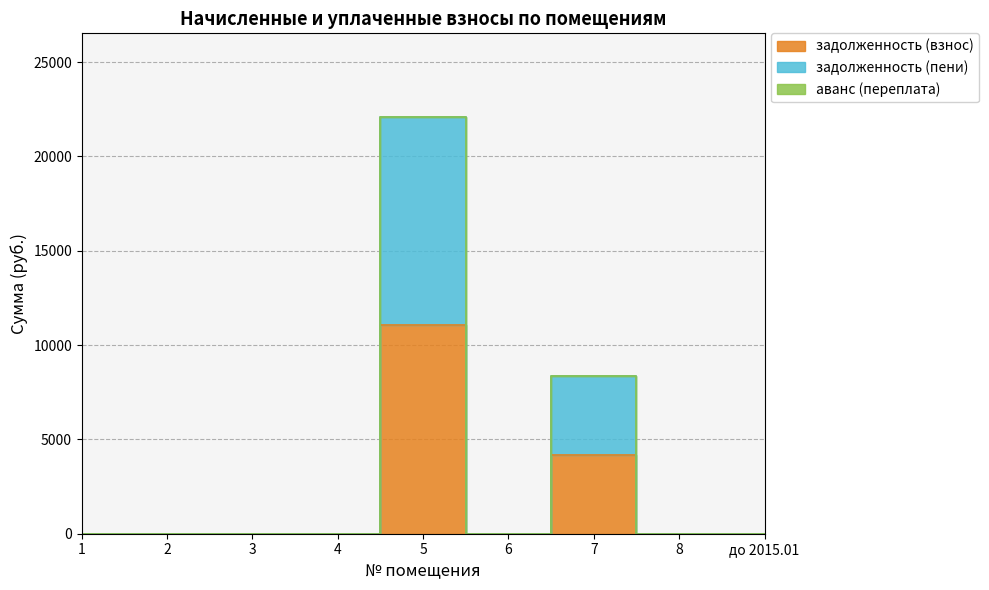

True or false: задолженность (пени) and задолженность (взнос) intersect in this chart.

False